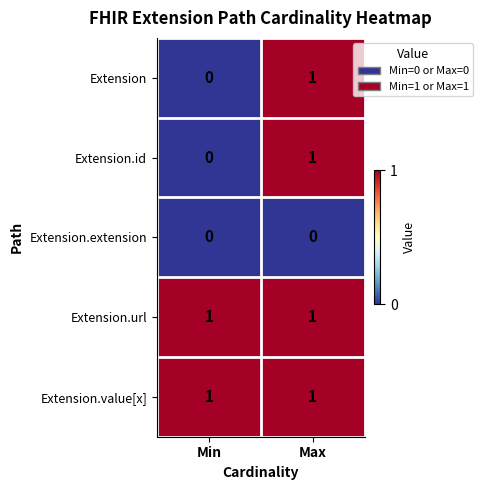

Reading left to right, extract all data points from this chart.

Extension: 0	1
Extension.id: 0	1
Extension.extension: 0	0
Extension.url: 1	1
Extension.value[x]: 1	1